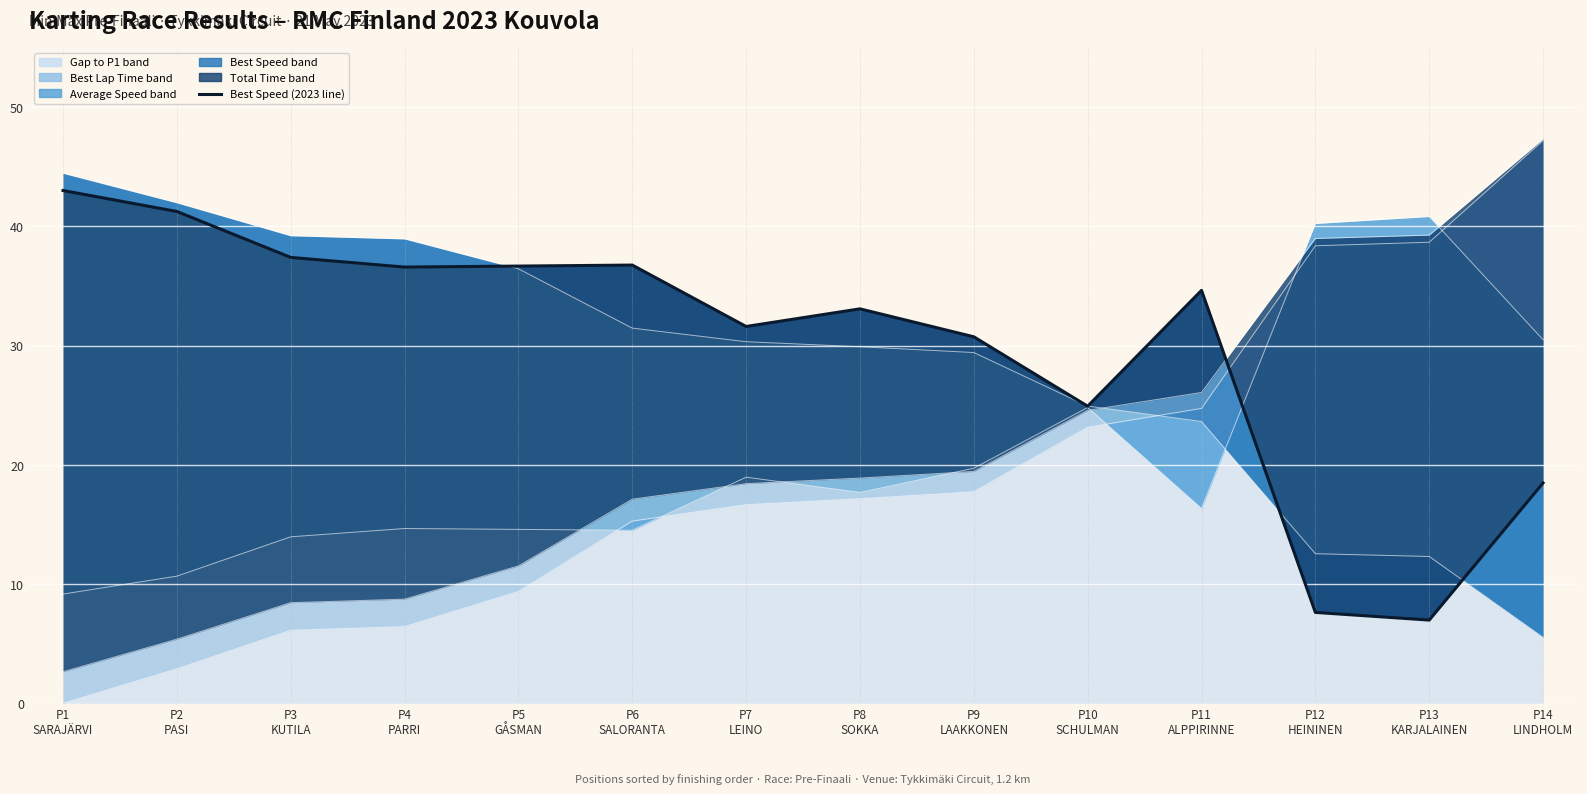

True or false: the data shows 32.2 at P14
LINDHOLM.

False